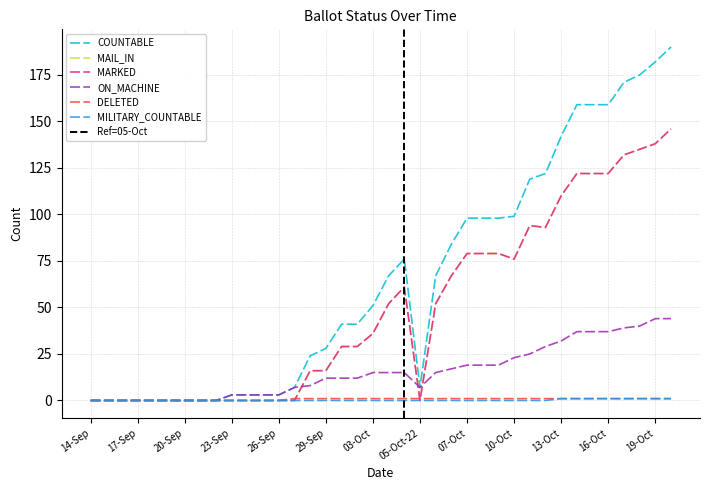

What is the label of the 14th point from the left?

27-Sep